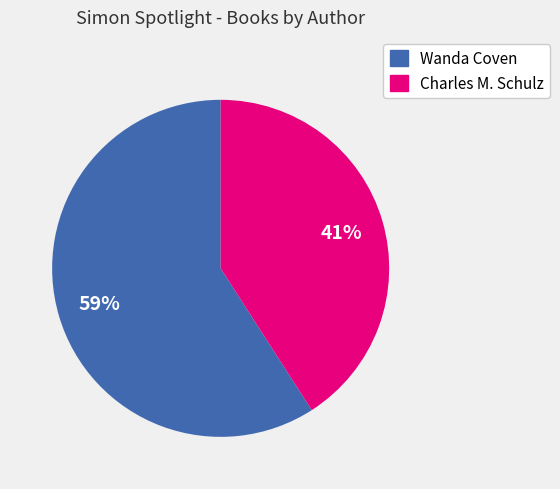

Is there any slice that represents more than half of the pie?

Yes